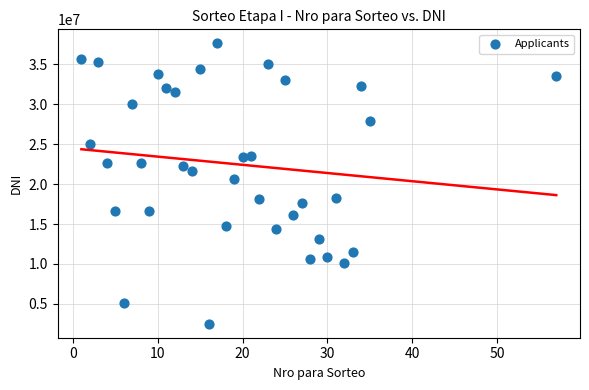

What is the range of Y values (max minus min)?

35149279